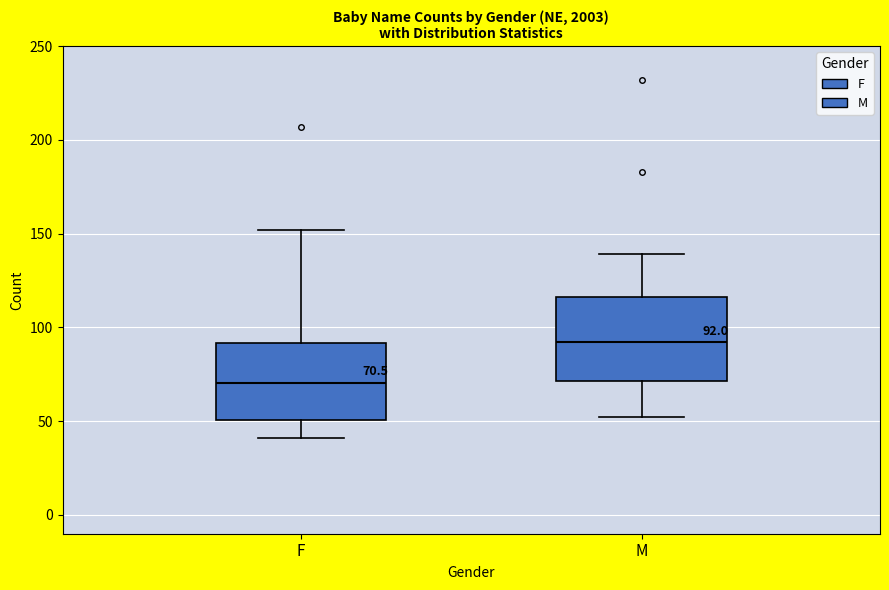

Which box's median line is the lowest?

F